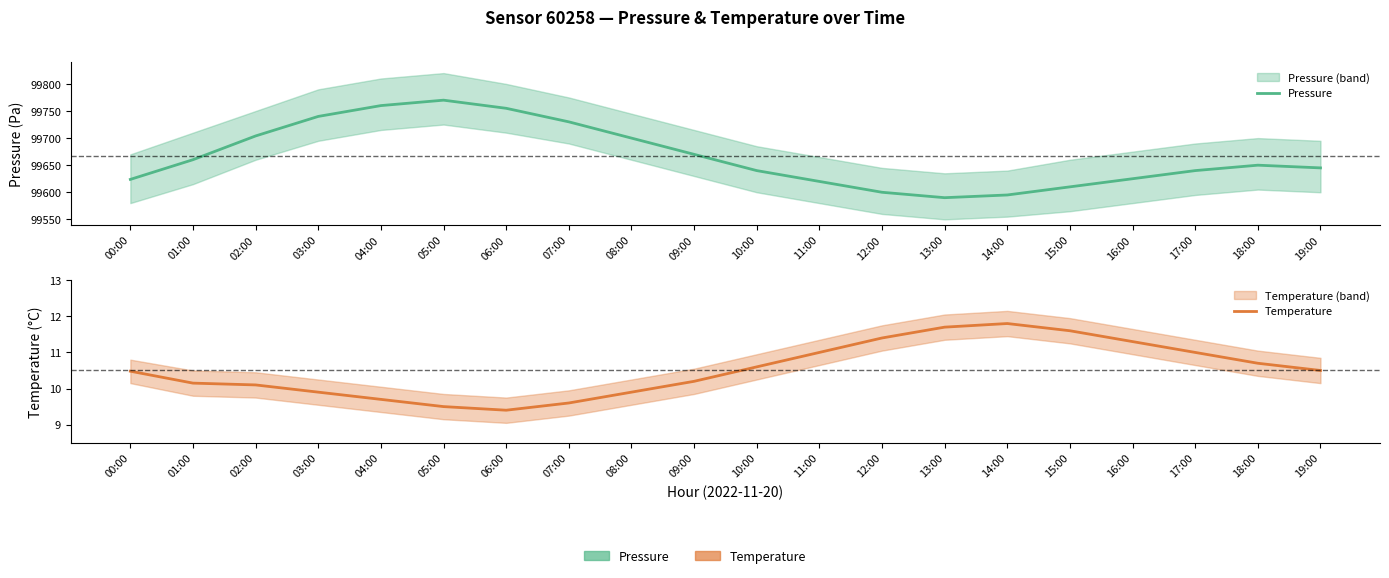

At which category does the chart reach its peak across all series?

05:00